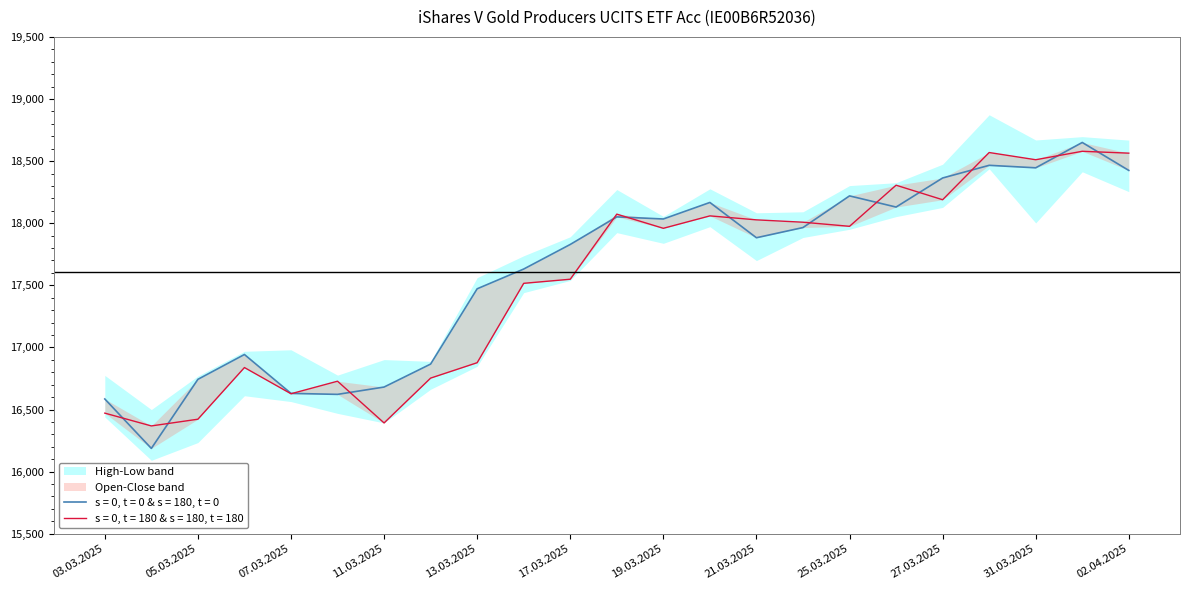

Read the High value at 02.04.2025.

18425